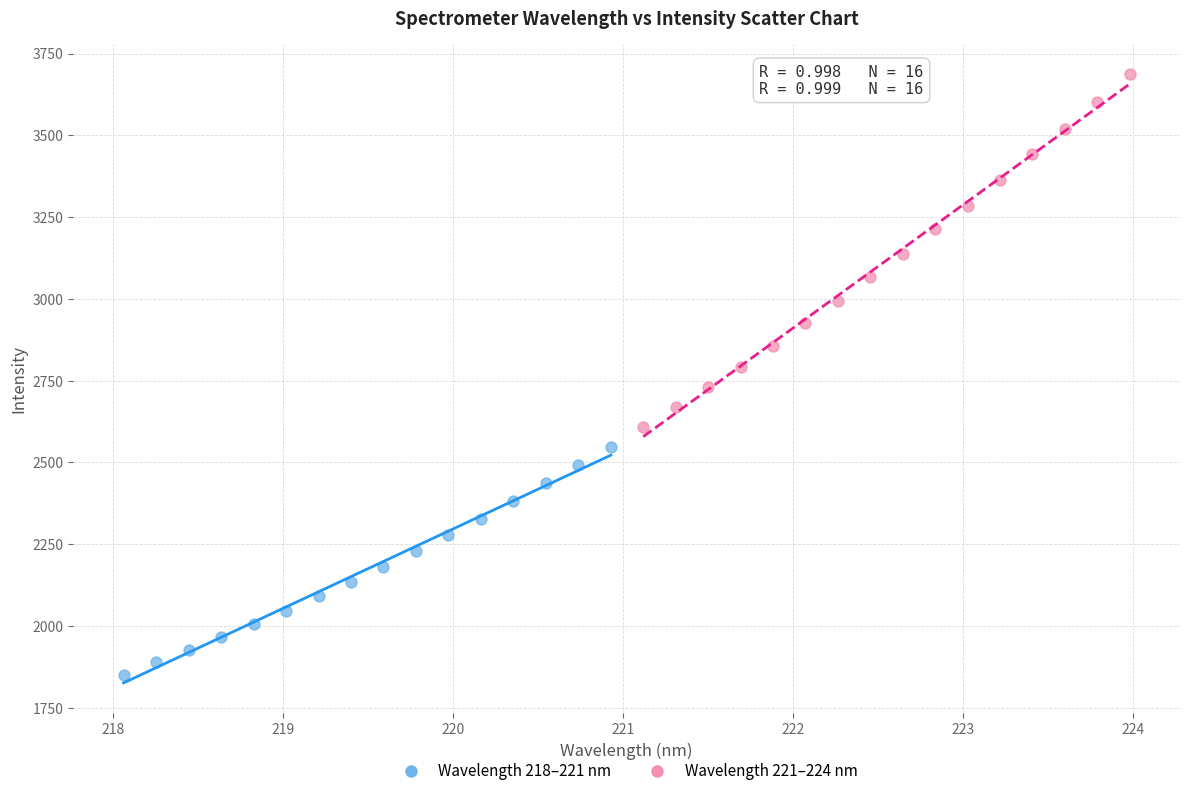

Which series contains the lowest Y value?

Wavelength 218–221 nm